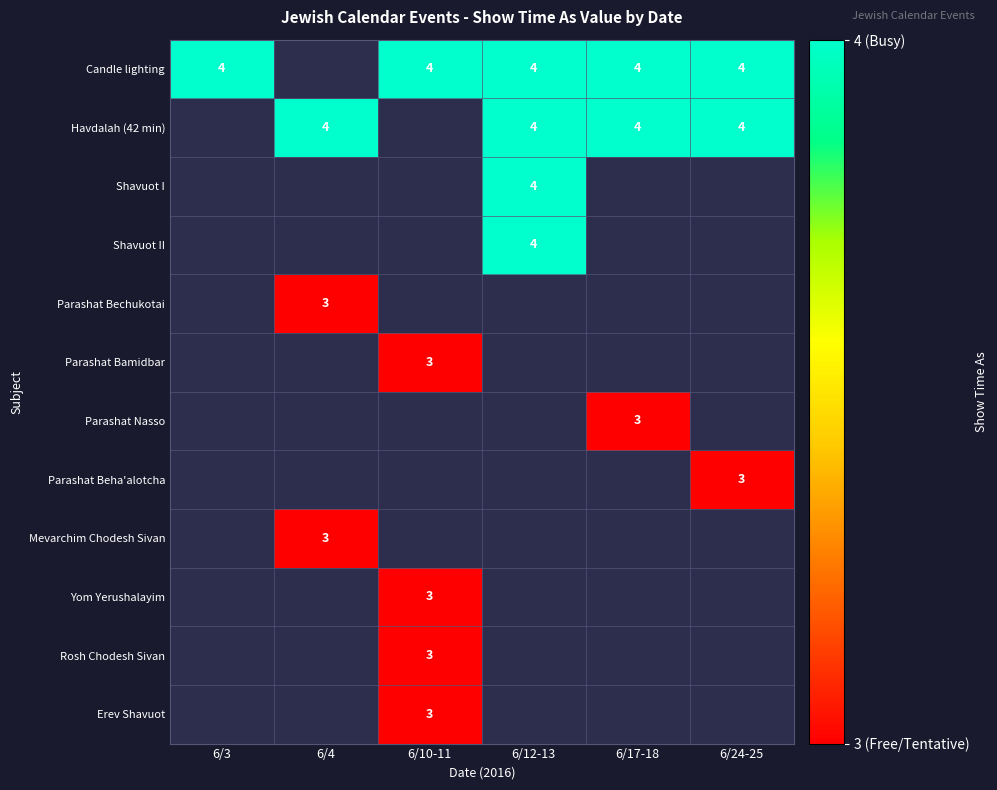

The value of Candle lighting at 6/17-18 is 6. True or false?

False